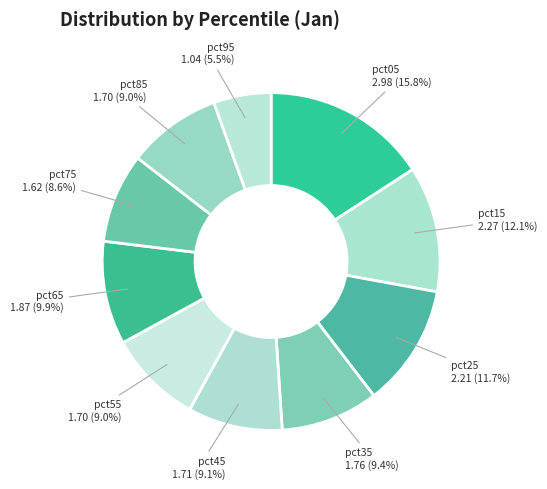

Does any single category account for the majority?

No